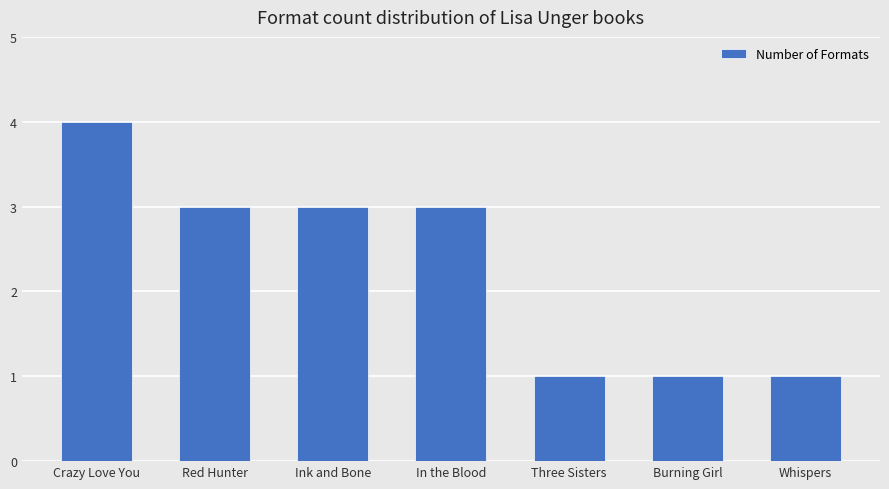

At which category does the chart reach its peak across all series?

Crazy Love You